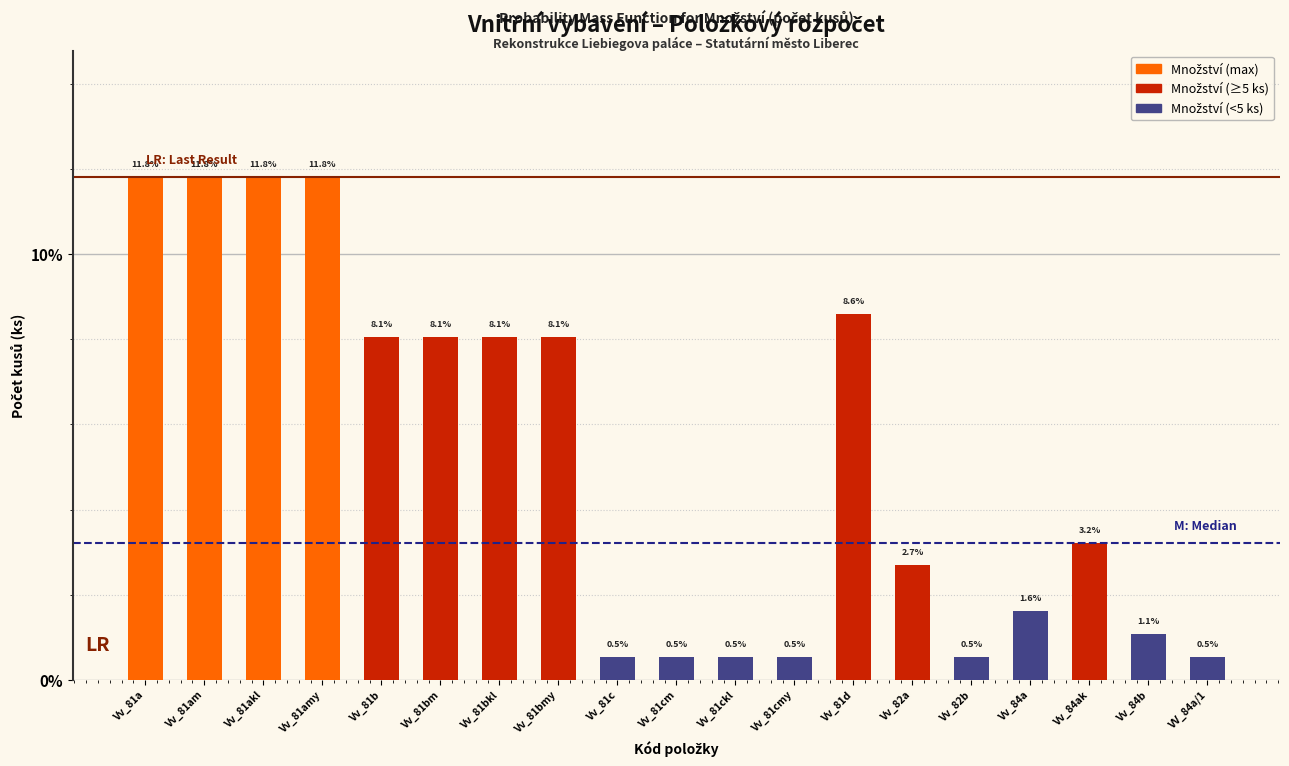

Reading right to left, list all the values displayed in this chart.

VV_84a/1=0.5	Vv_84b=1.1	Vv_84ak=3.2	Vv_84a=1.6	Vv_82b=0.5	Vv_82a=2.7	Vv_81d=8.6	Vv_81cmy=0.5	Vv_81ckl=0.5	Vv_81cm=0.5	Vv_81c=0.5	Vv_81bmy=8.1	Vv_81bkl=8.1	Vv_81bm=8.1	Vv_81b=8.1	Vv_81amy=11.8	Vv_81akl=11.8	Vv_81am=11.8	Vv_81a=11.8